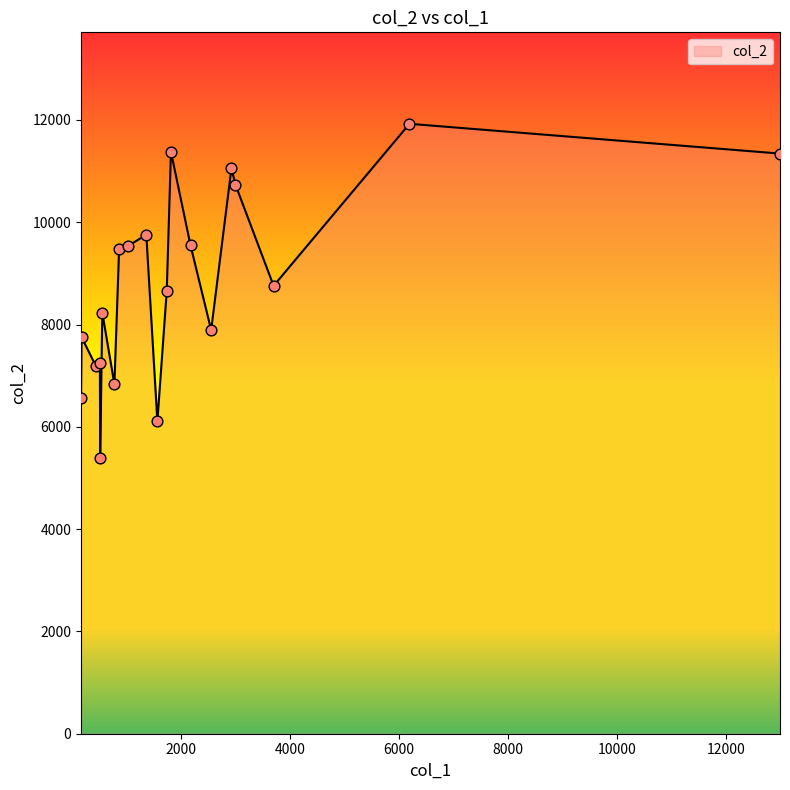

What is the maximum value shown in the chart?

11925